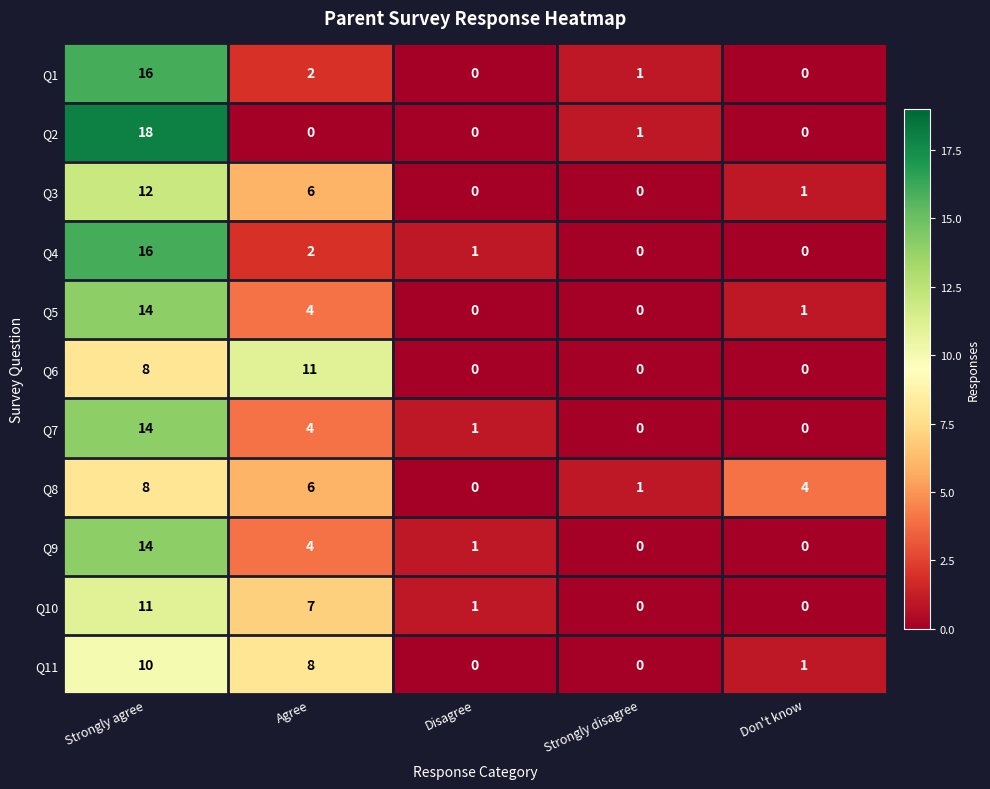

Which category has the highest value in the Q6 series?

Agree